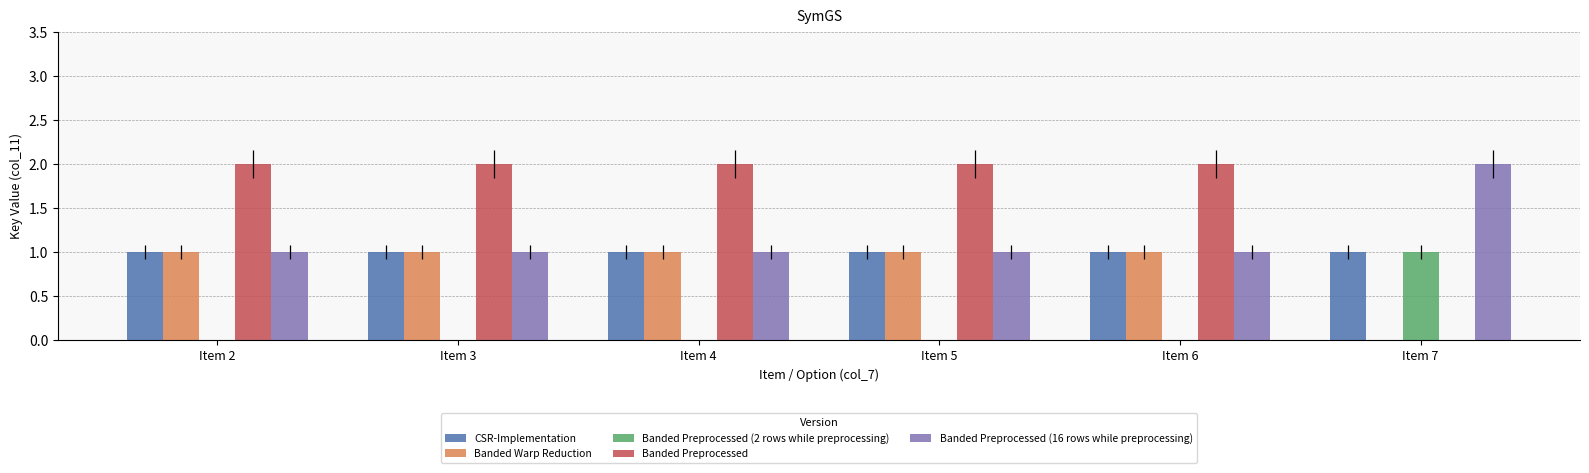

Is the value of Banded Preprocessed (16 rows while preprocessing) at Item 2 greater than the value of Banded Preprocessed (2 rows while preprocessing) at Item 3?

Yes